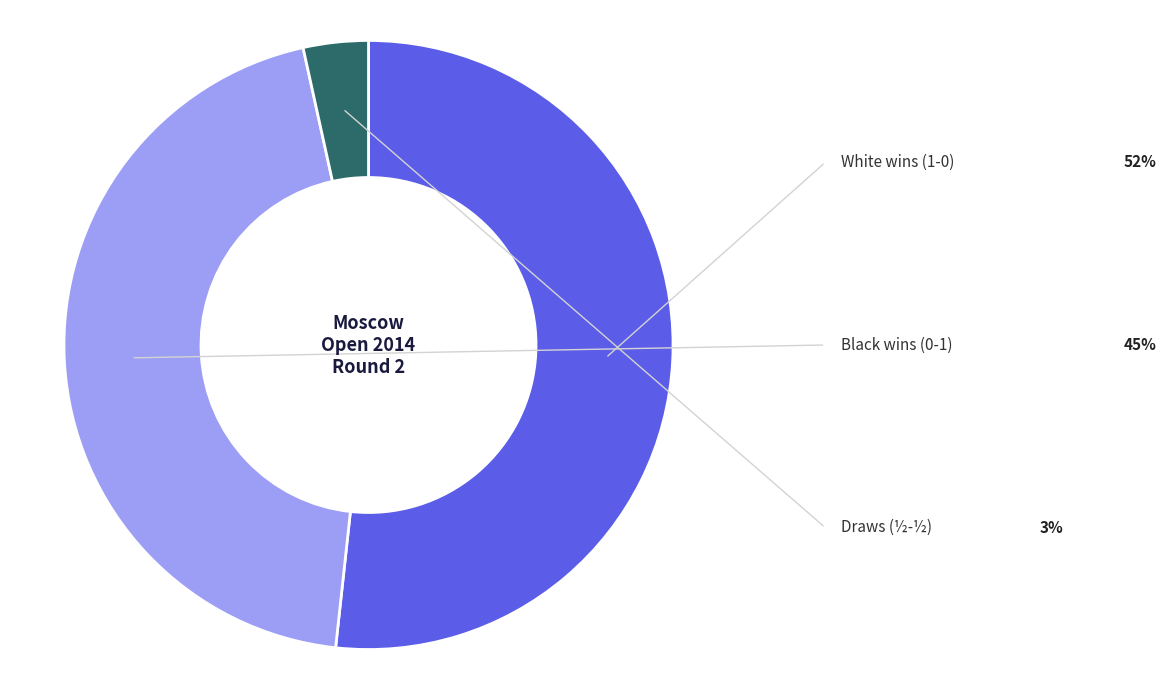

Is there any slice that represents more than half of the pie?

Yes